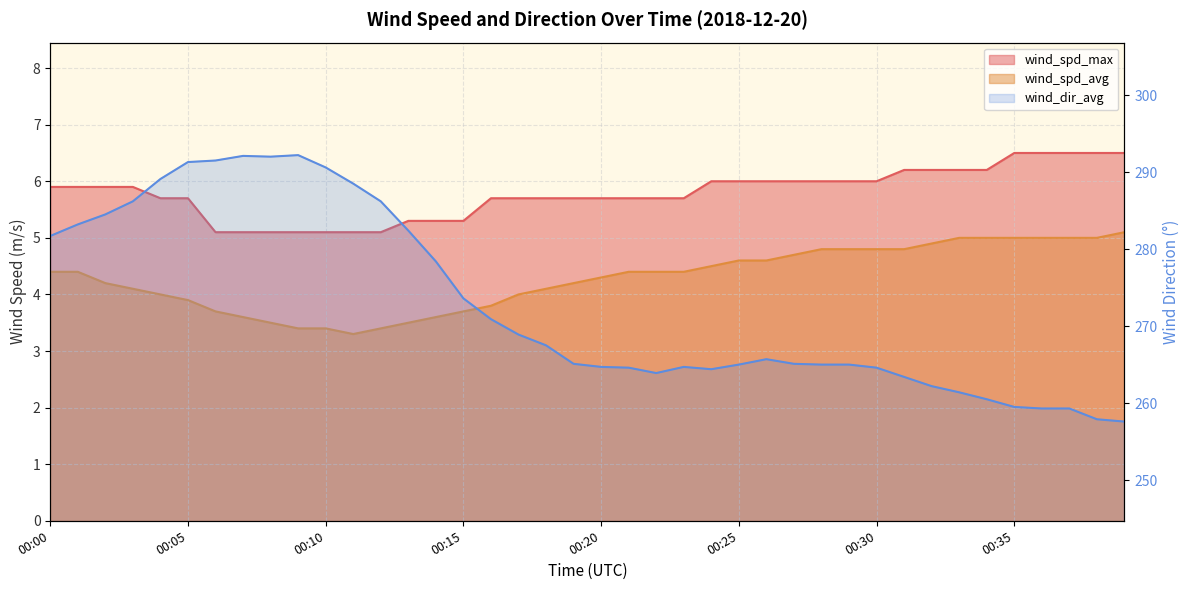

Reading right to left, extract all data points from this chart.

wind_spd_avg: 00:39=5.1	00:38=5.0	00:37=5.0	00:36=5.0	00:35=5.0	00:34=5.0	00:33=5.0	00:32=4.9	00:31=4.8	00:30=4.8	00:29=4.8	00:28=4.8	00:27=4.7	00:26=4.6	00:25=4.6	00:24=4.5	00:23=4.4	00:22=4.4	00:21=4.4	00:20=4.3	00:19=4.2	00:18=4.1	00:17=4.0	00:16=3.8	00:15=3.7	00:14=3.6	00:13=3.5	00:12=3.4	00:11=3.3	00:10=3.4	00:09=3.4	00:08=3.5	00:07=3.6	00:06=3.7	00:05=3.9	00:04=4.0	00:03=4.1	00:02=4.2	00:01=4.4	00:00=4.4
wind_spd_max: 00:39=6.5	00:38=6.5	00:37=6.5	00:36=6.5	00:35=6.5	00:34=6.2	00:33=6.2	00:32=6.2	00:31=6.2	00:30=6.0	00:29=6.0	00:28=6.0	00:27=6.0	00:26=6.0	00:25=6.0	00:24=6.0	00:23=5.7	00:22=5.7	00:21=5.7	00:20=5.7	00:19=5.7	00:18=5.7	00:17=5.7	00:16=5.7	00:15=5.3	00:14=5.3	00:13=5.3	00:12=5.1	00:11=5.1	00:10=5.1	00:09=5.1	00:08=5.1	00:07=5.1	00:06=5.1	00:05=5.7	00:04=5.7	00:03=5.9	00:02=5.9	00:01=5.9	00:00=5.9
wind_dir_avg: 00:39=257.6	00:38=257.9	00:37=259.3	00:36=259.3	00:35=259.5	00:34=260.5	00:33=261.4	00:32=262.2	00:31=263.4	00:30=264.6	00:29=265.0	00:28=265.0	00:27=265.1	00:26=265.7	00:25=265.0	00:24=264.4	00:23=264.7	00:22=263.9	00:21=264.6	00:20=264.7	00:19=265.1	00:18=267.5	00:17=268.9	00:16=270.9	00:15=273.6	00:14=278.4	00:13=282.4	00:12=286.2	00:11=288.5	00:10=290.6	00:09=292.2	00:08=292.0	00:07=292.1	00:06=291.5	00:05=291.3	00:04=289.1	00:03=286.2	00:02=284.5	00:01=283.2	00:00=281.7